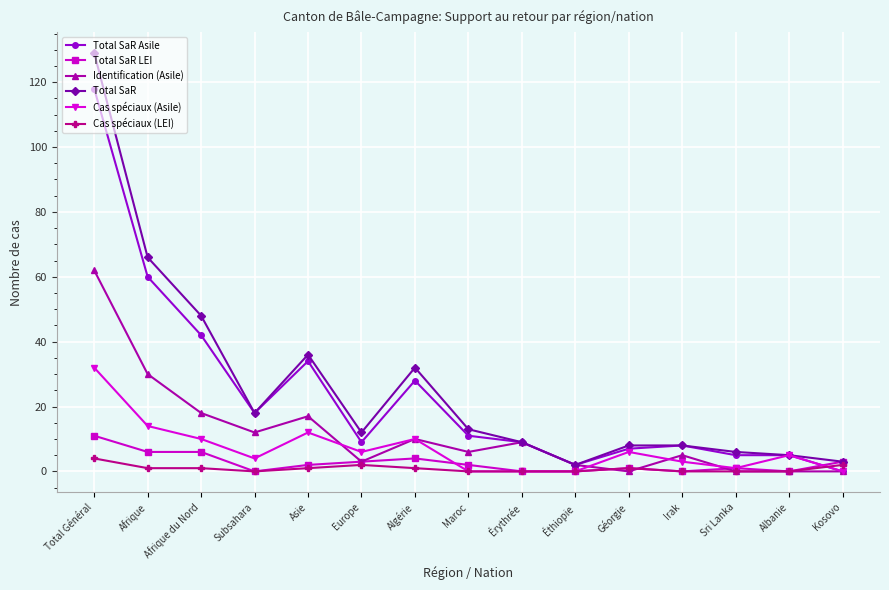

Is the value of Cas spéciaux (Asile) at Sri Lanka greater than the value of Identification (Asile) at Maroc?

No